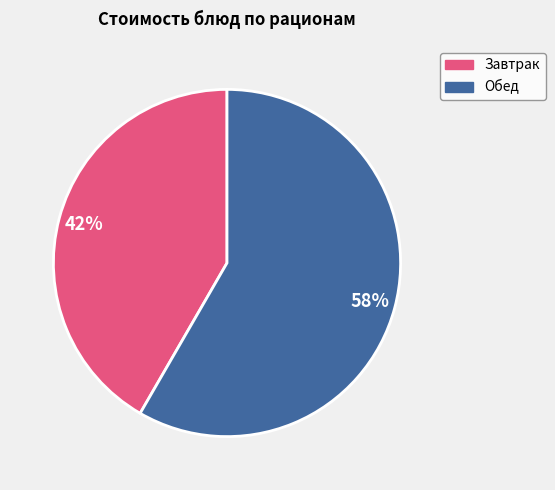

Is there any slice that represents more than half of the pie?

Yes